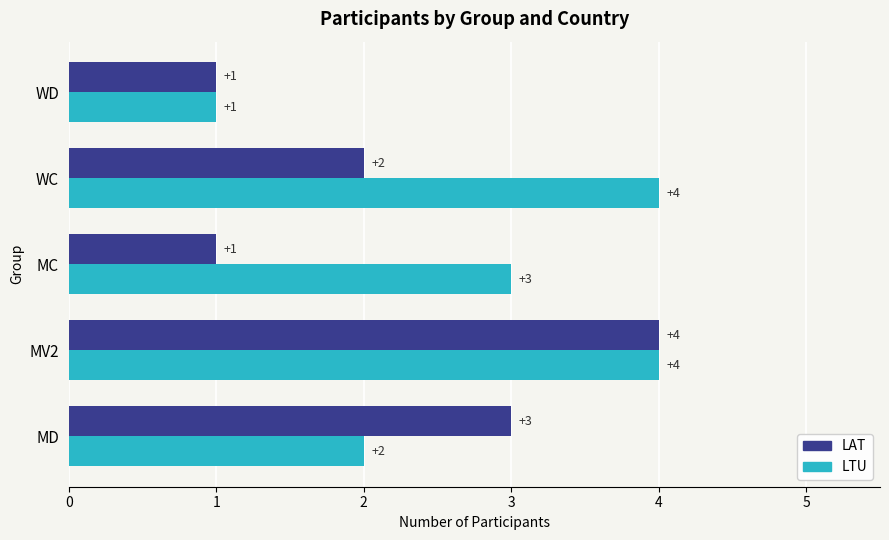

Which series changed the most between MC and WD?

LTU